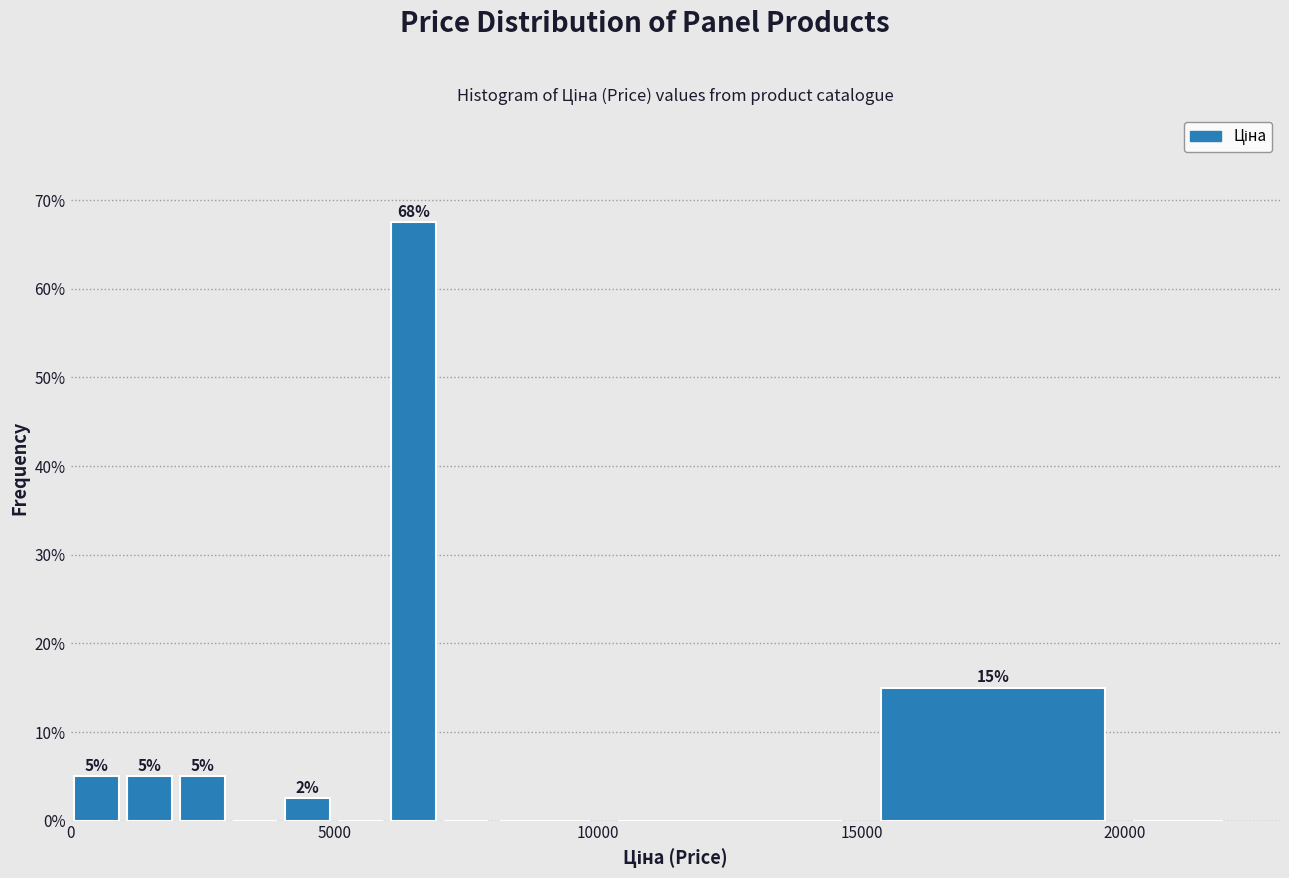

Around what value on the x-axis is the tallest bar? Give the approximate position of its centre, as read against the axis.

6500